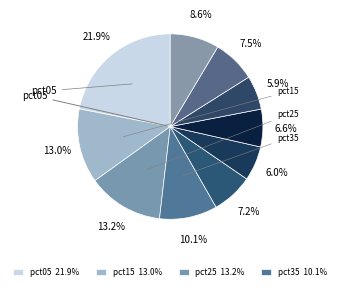

Count the number of slices in the pie.

10